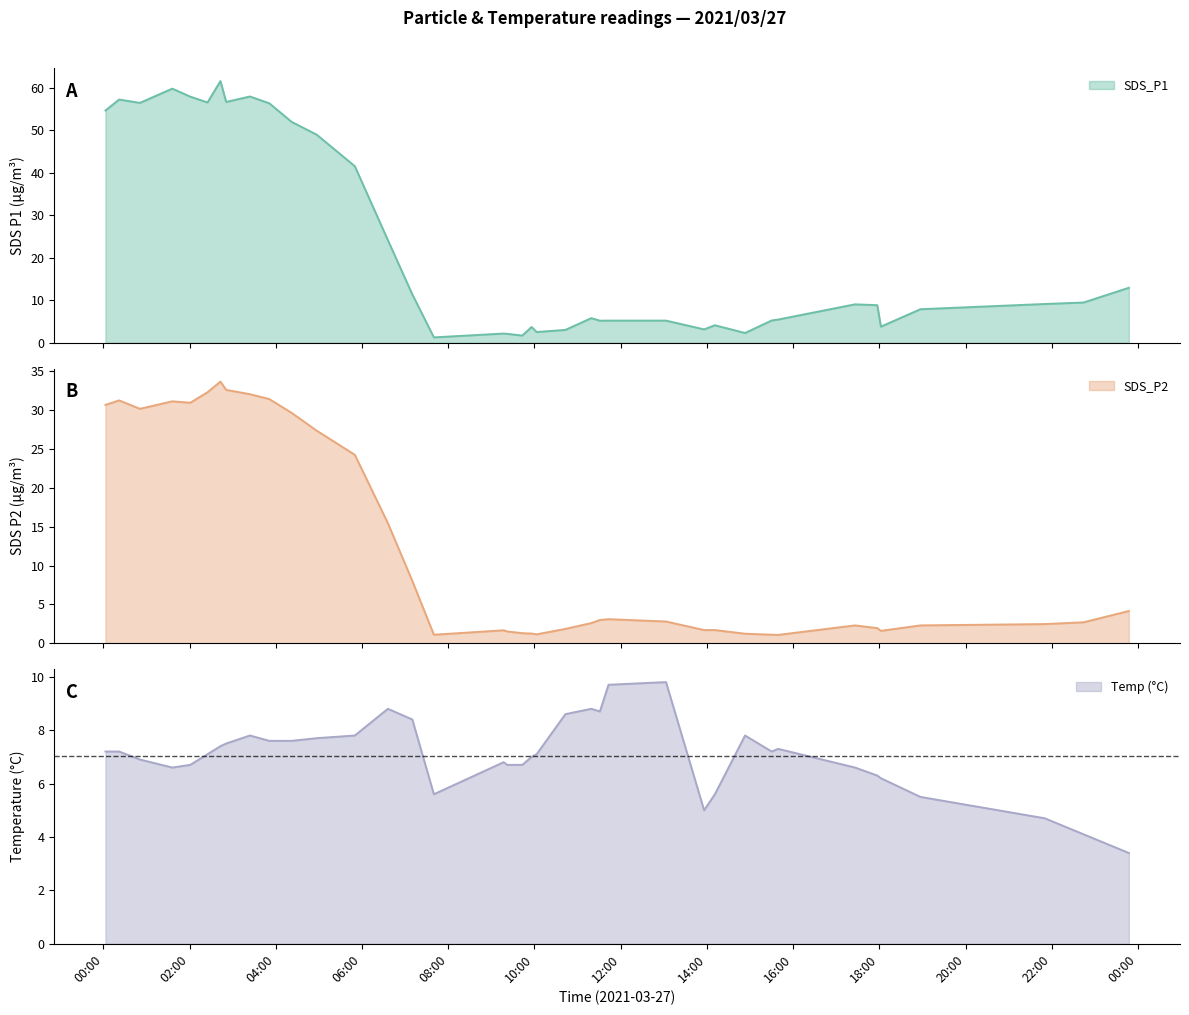

How many values in the Temp series exceed 7?

21